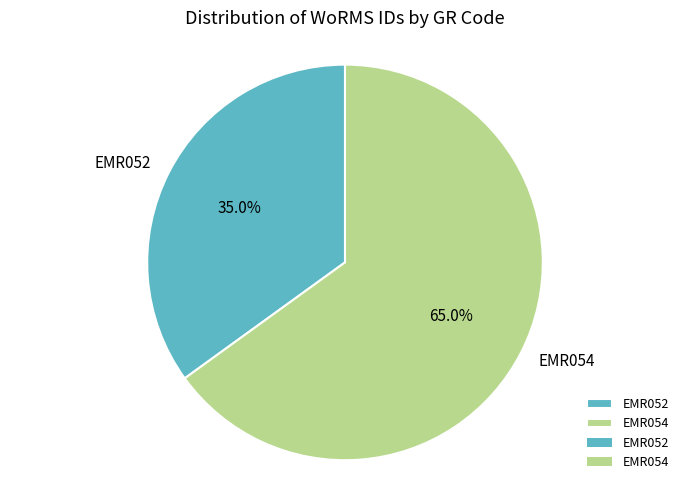

Rank the categories by value from lowest to highest.

EMR052, EMR054